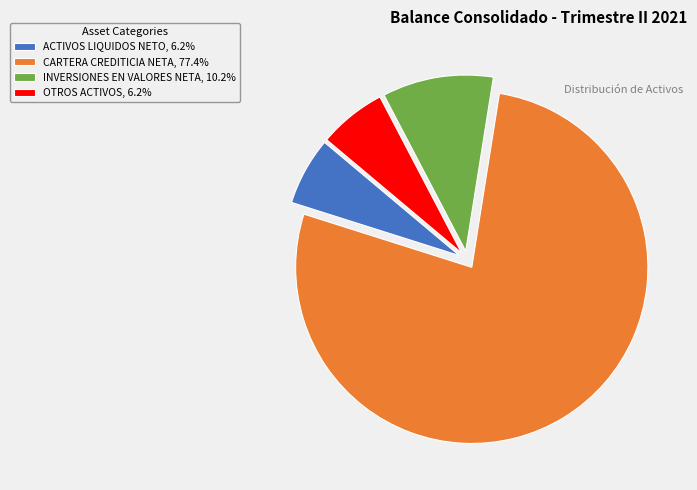

Approximately how many times larger is the value at CARTERA CREDITICIA NETA, 77.4% compared to OTROS ACTIVOS, 6.2%?

12.5